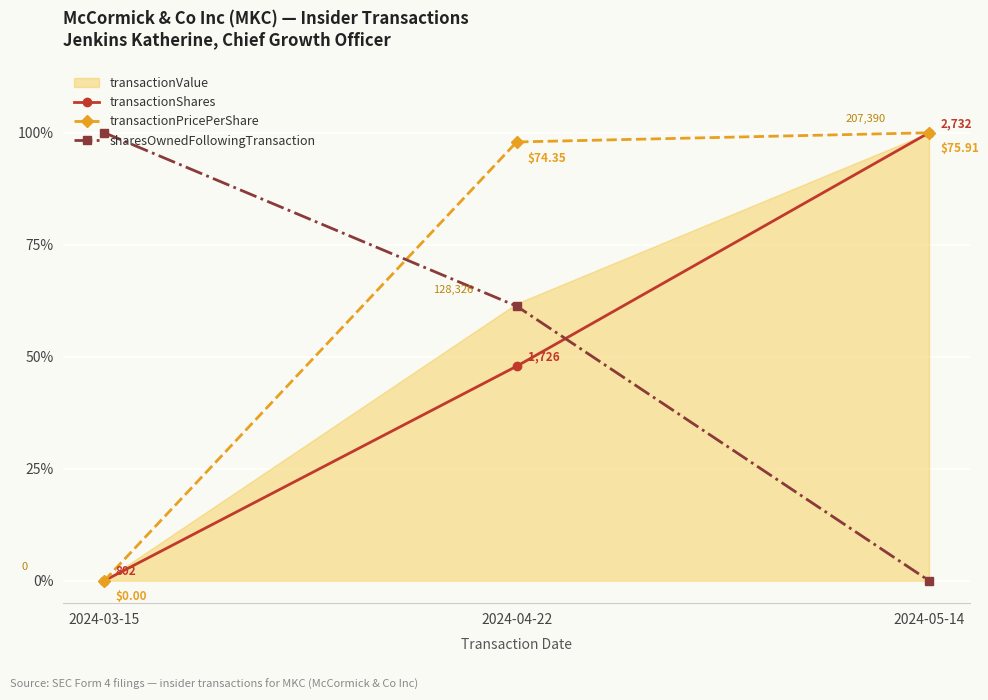

Reading left to right, what are all the values shown in this chart?

transactionShares: 2024-03-15=0.0	2024-04-22=0.5	2024-05-14=1.0
transactionPricePerShare: 2024-03-15=0.0	2024-04-22=1.0	2024-05-14=1.0
sharesOwnedFollowingTransaction: 2024-03-15=1.0	2024-04-22=0.6	2024-05-14=0.0